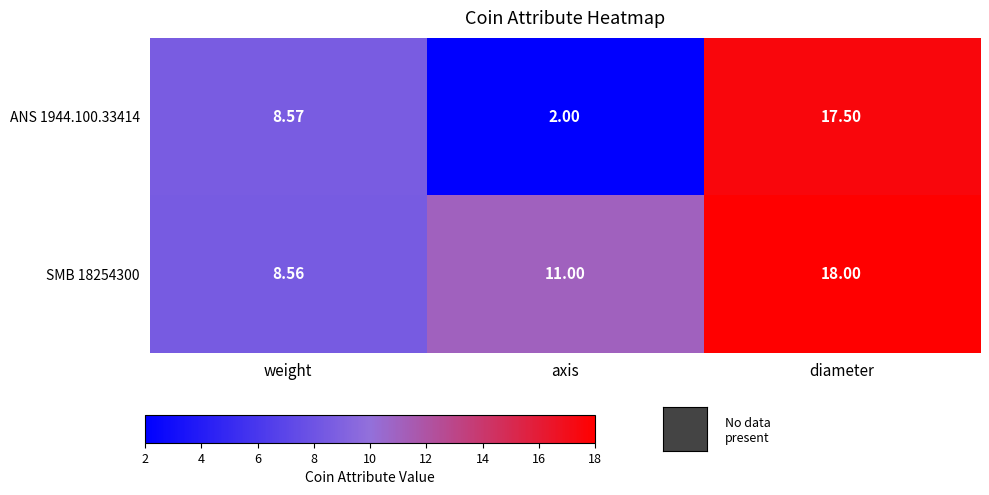

Is the value of SMB 18254300 at axis greater than the value of ANS 1944.100.33414 at diameter?

No